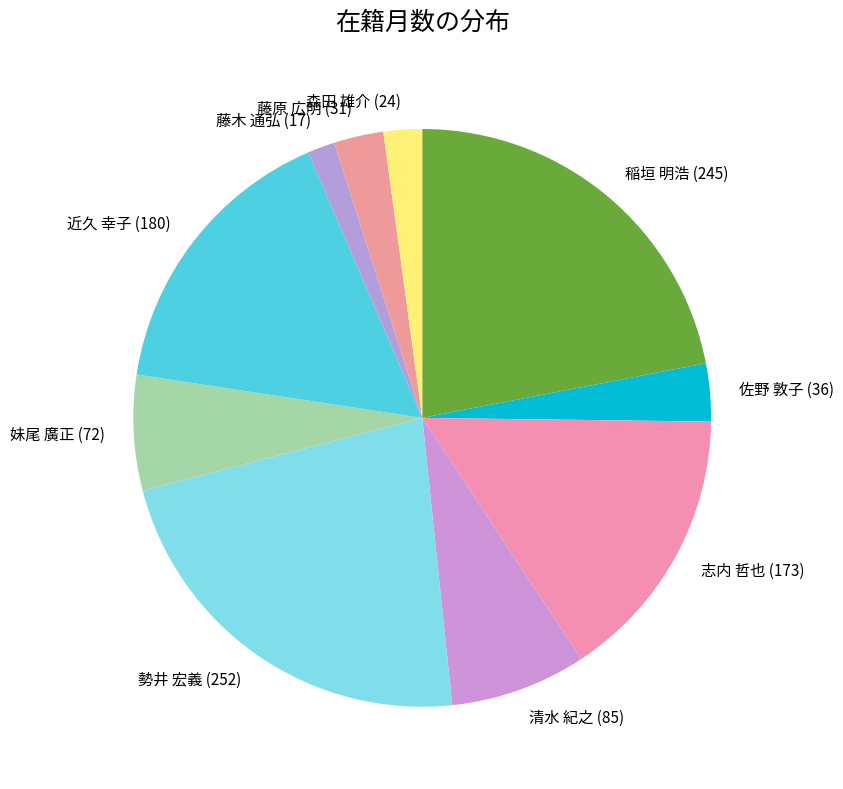

What is the ratio of the value at 近久 幸子 to the value at 森田 雄介?

7.5